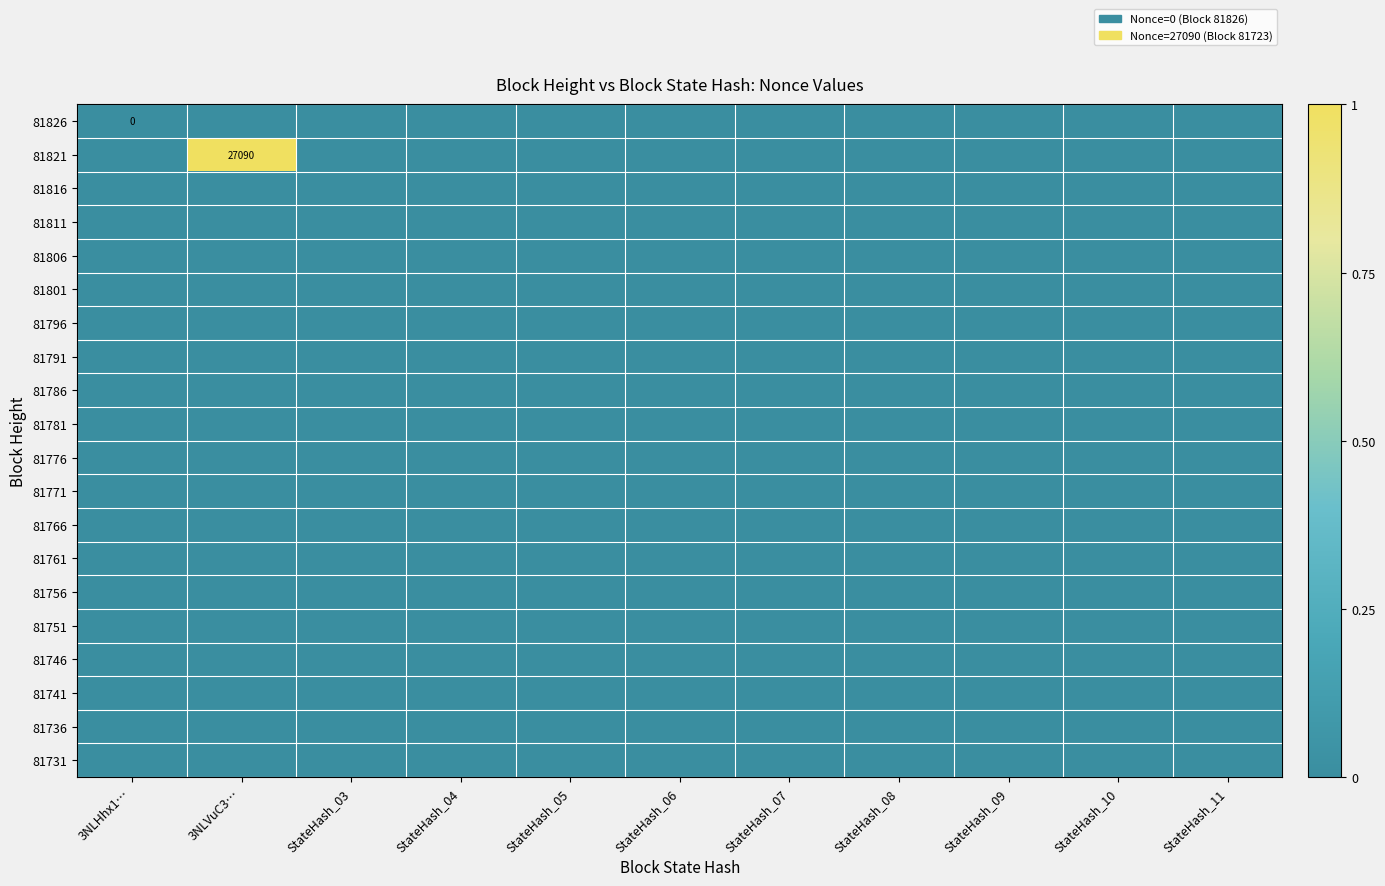

At which category is the sum across all series the highest?

3NLVuC3…